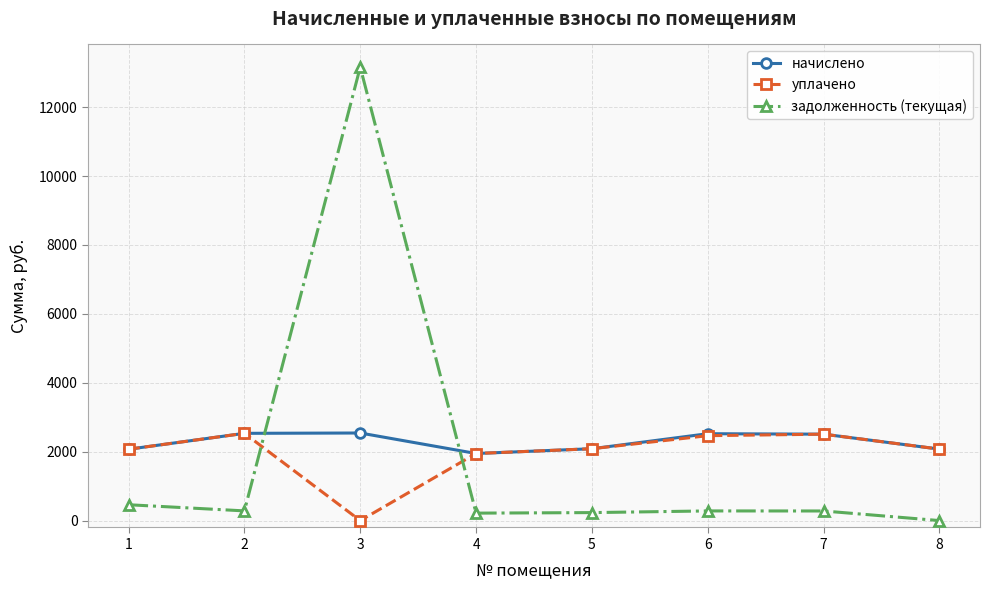

What is the highest value of the задолженность (текущая) series?

13163.7